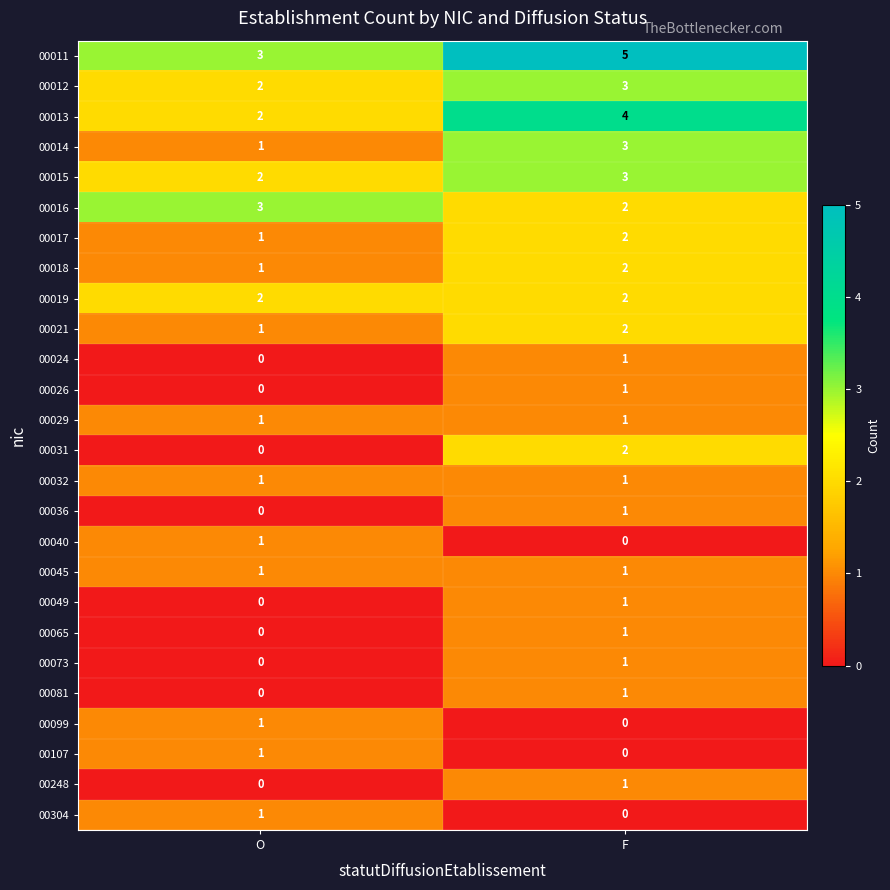

Is it true that 00073 equals -1 at O?

False